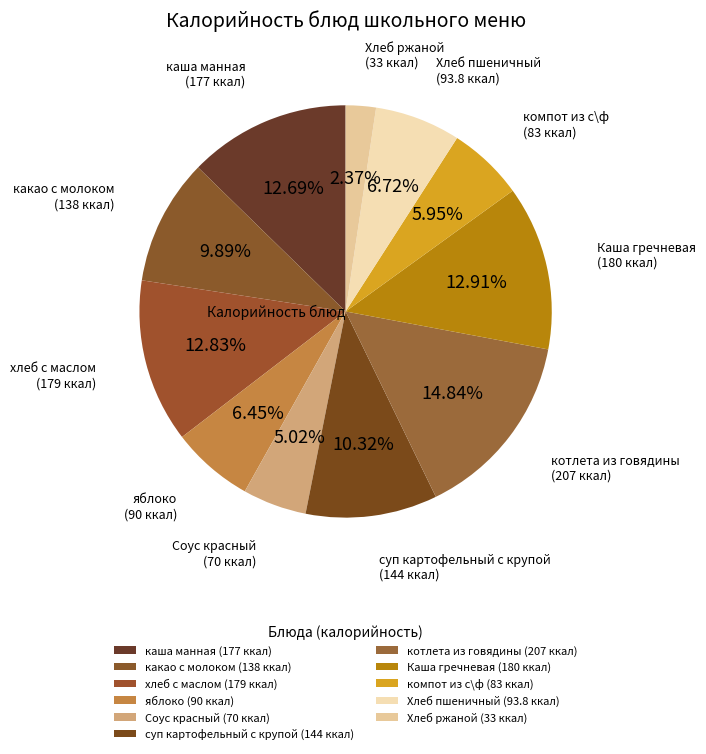

Between котлета из говядины and какао с молоком, which is larger?

котлета из говядины